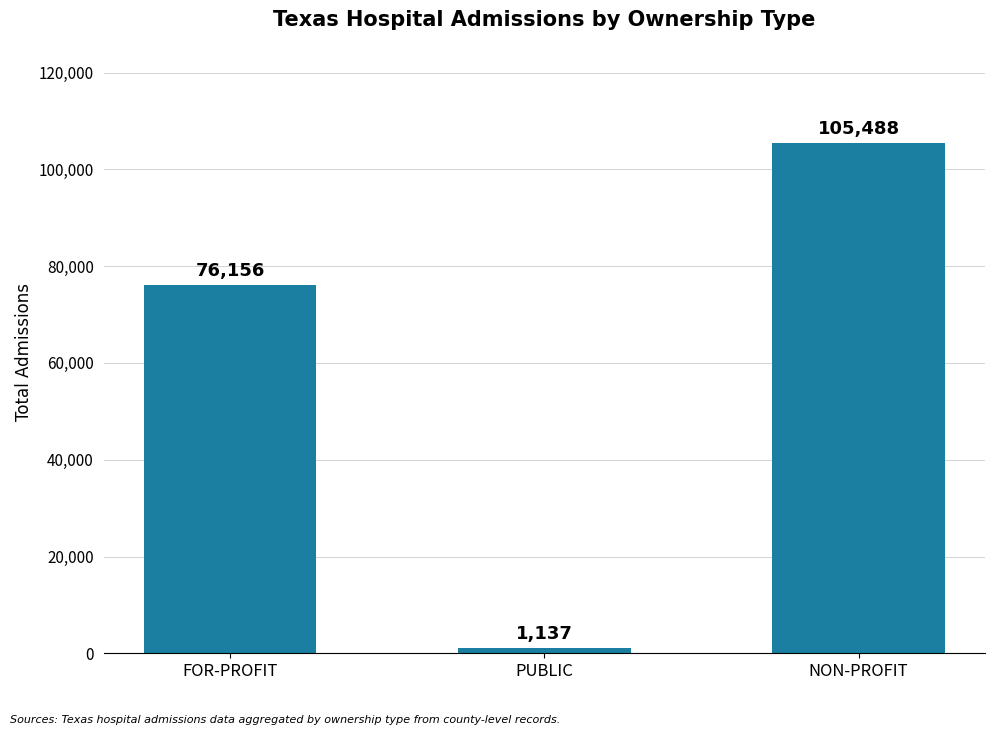

Which has a higher value, NON-PROFIT or PUBLIC?

NON-PROFIT